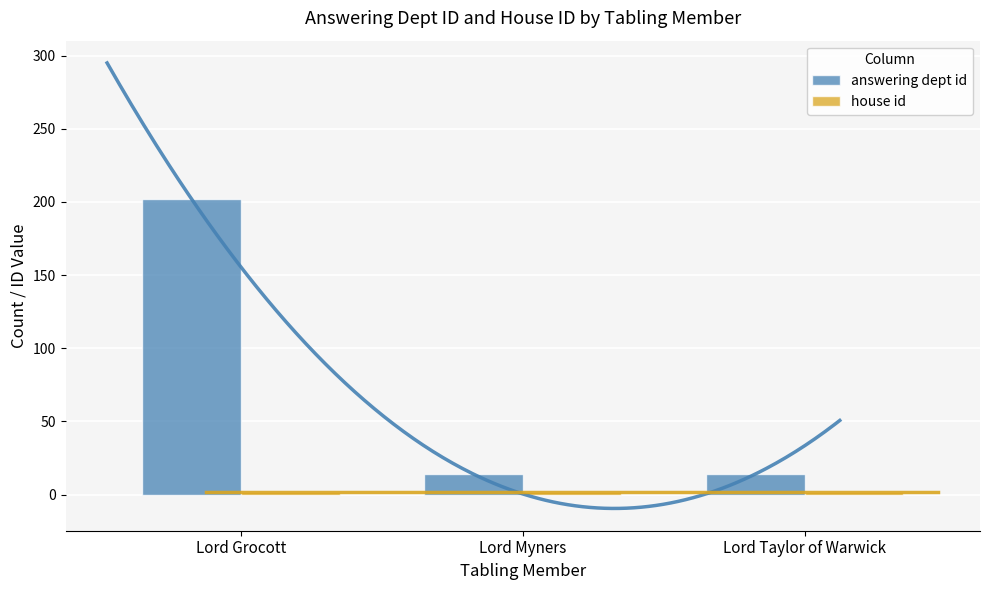

What is the maximum value for house id?

2